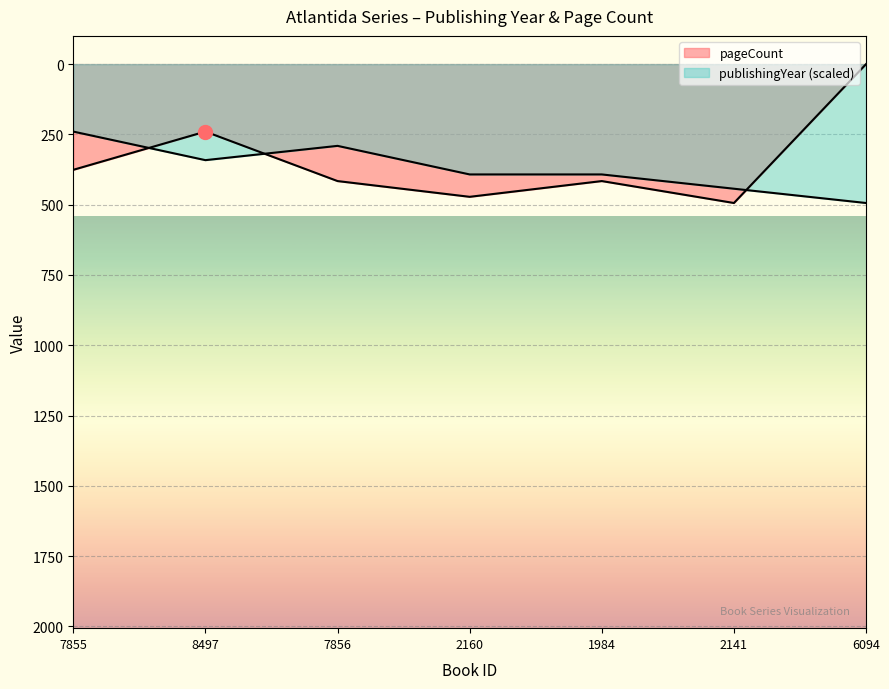

The value of pageCount at 2141 is 494.0. True or false?

True